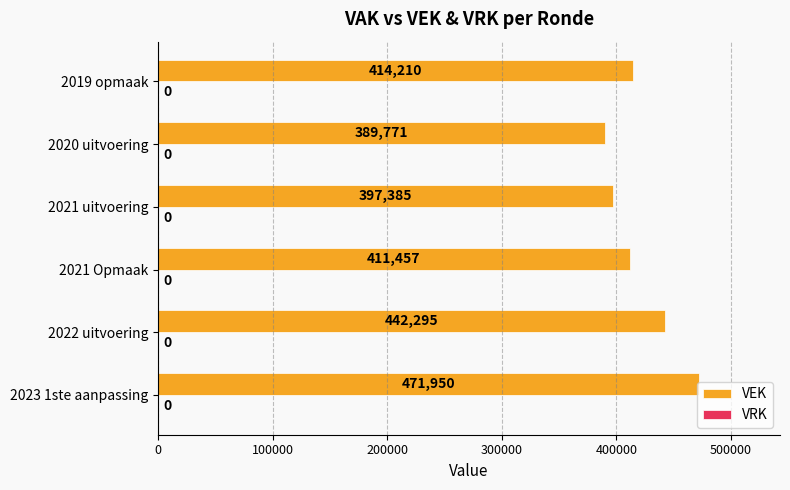

Is it true that the value at 2023 1ste aanpassing is 743855?

False